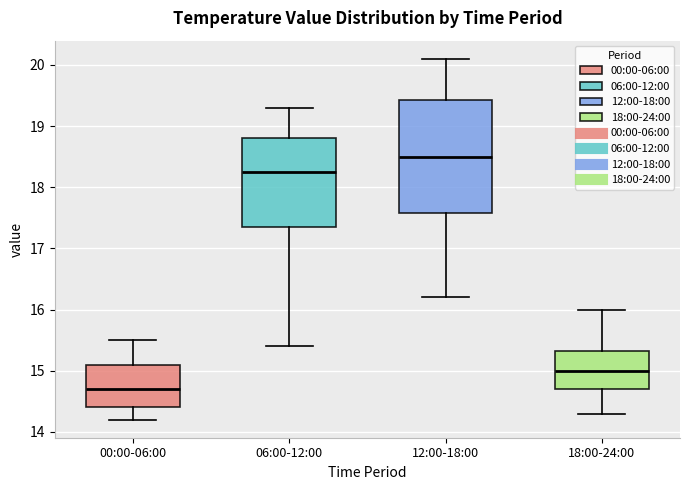

Reading left to right, transcribe this box plot: for each box, give where its median line is, the range the box spans, and where its two whiskers end, as read against the y-axis. The values are not printed on the chart, so give them approximately, as read against the axis.

00:00-06:00: median 14.7, box 14.4 to 15.1, whiskers 14.2 to 15.5
06:00-12:00: median 18.3, box 17.4 to 18.8, whiskers 15.4 to 19.3
12:00-18:00: median 18.5, box 17.6 to 19.4, whiskers 16.2 to 20.1
18:00-24:00: median 15.0, box 14.7 to 15.3, whiskers 14.3 to 16.0